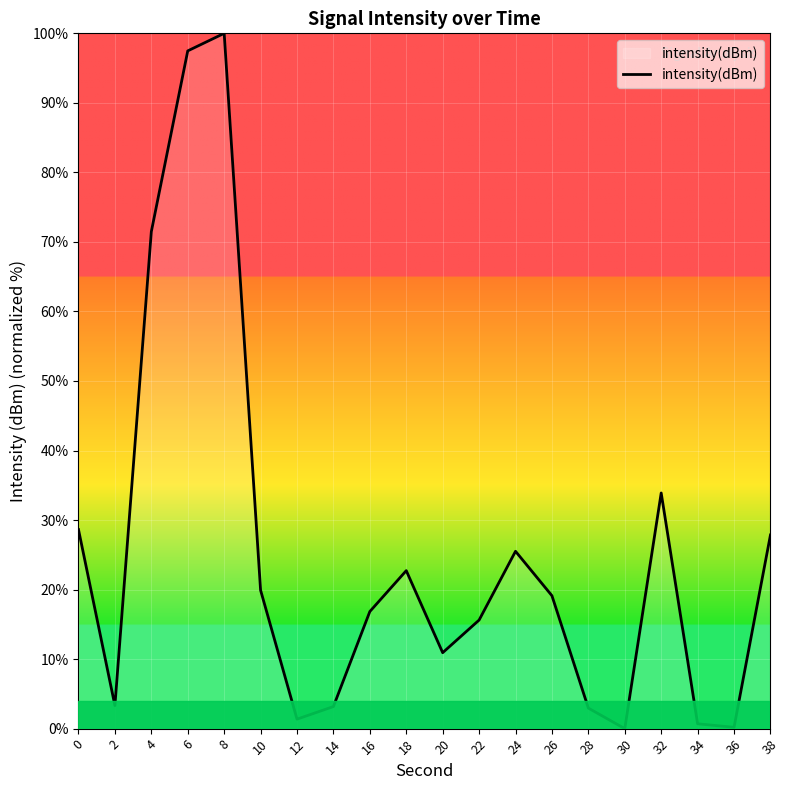

Between 32 and 12, which is larger?

32